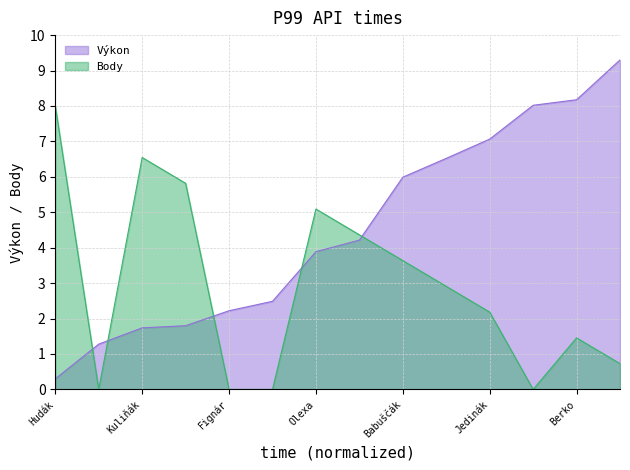

At how many categories does at least one series exceed 2?

13